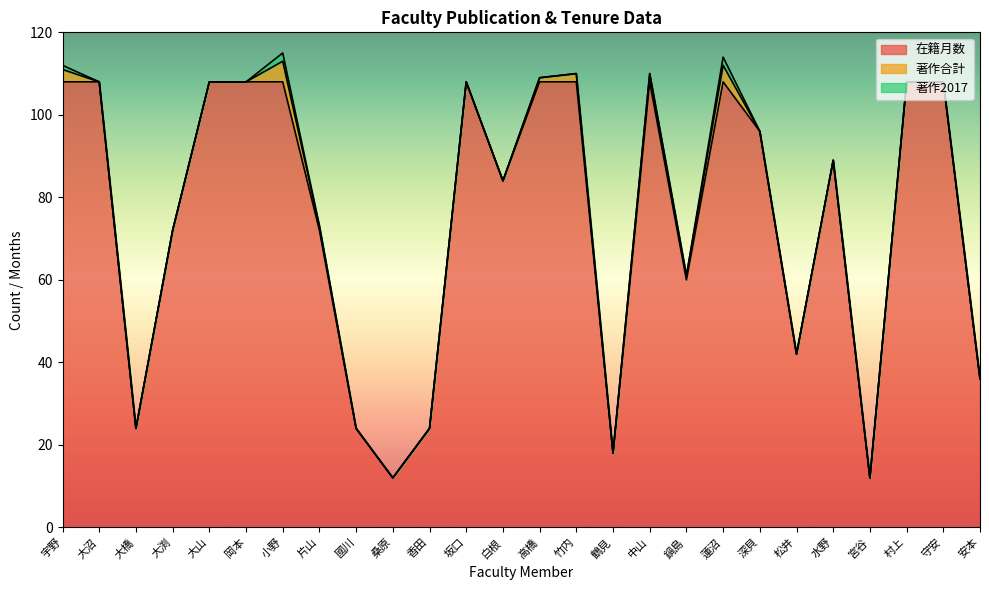

Reading left to right, extract all data points from this chart.

在籍月数: 宇野=108	大沼=108	大橋=24	大渕=72	大山=108	岡本=108	小野=108	片山=72	國川=24	桑原=12	香田=24	坂口=108	白根=84	高橋=108	竹内=108	鶴見=18	中山=108	鍋島=60	蓮沼=108	深貝=96	松井=42	水野=89	宮谷=12	村上=108	守安=108	安本=36
著作合計: 宇野=3	大沼=0	大橋=0	大渕=0	大山=0	岡本=0	小野=5	片山=1	國川=0	桑原=0	香田=0	坂口=0	白根=0	高橋=1	竹内=2	鶴見=0	中山=2	鍋島=1	蓮沼=4	深貝=0	松井=0	水野=0	宮谷=0	村上=0	守安=0	安本=0
著作2017: 宇野=1	大沼=0	大橋=0	大渕=0	大山=0	岡本=0	小野=2	片山=0	國川=0	桑原=0	香田=0	坂口=0	白根=0	高橋=0	竹内=0	鶴見=0	中山=0	鍋島=0	蓮沼=2	深貝=0	松井=0	水野=0	宮谷=0	村上=0	守安=0	安本=0